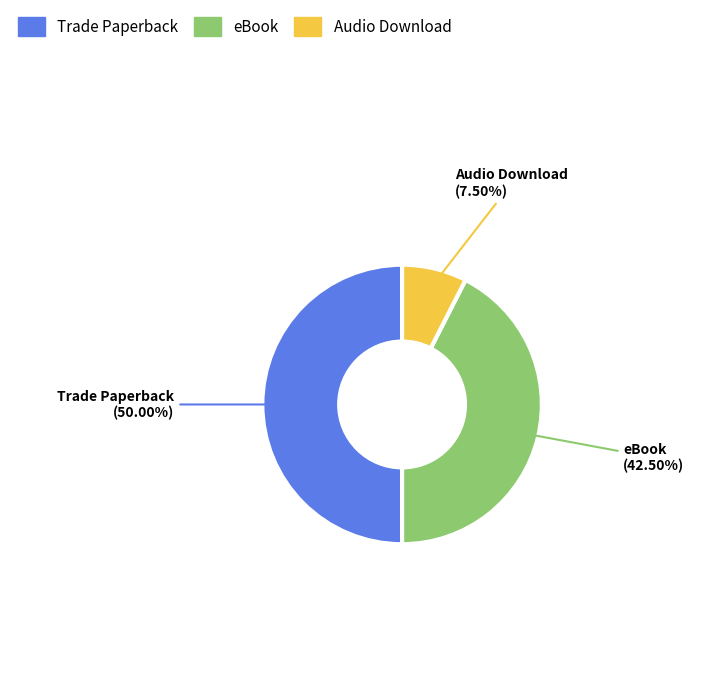

What is the smallest slice in the pie chart?

Audio Download